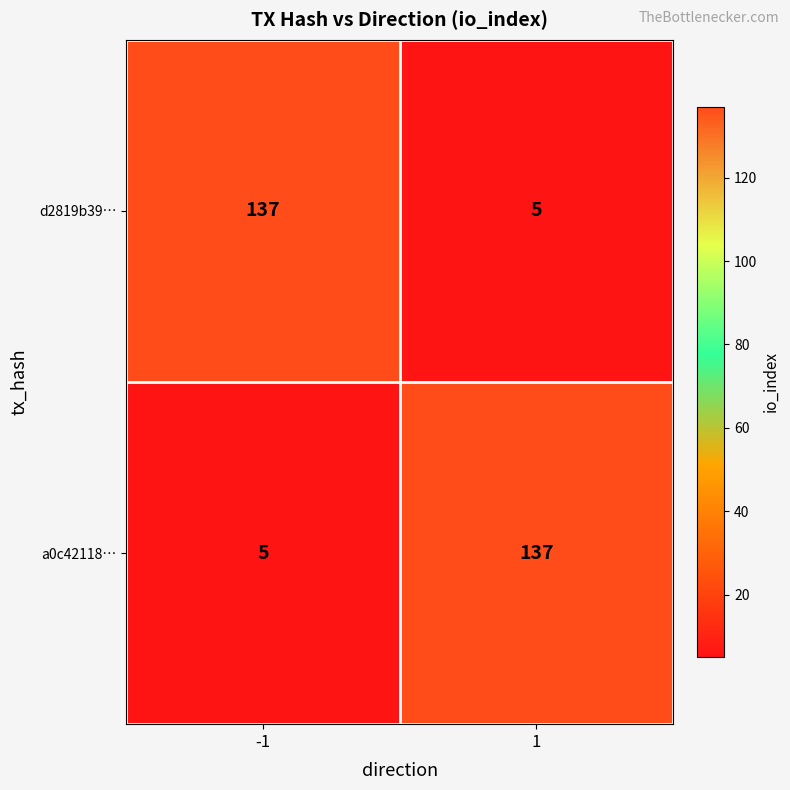

Reading left to right, transcribe all the data shown in this chart.

d2819b39…: 137	5
a0c42118…: 5	137